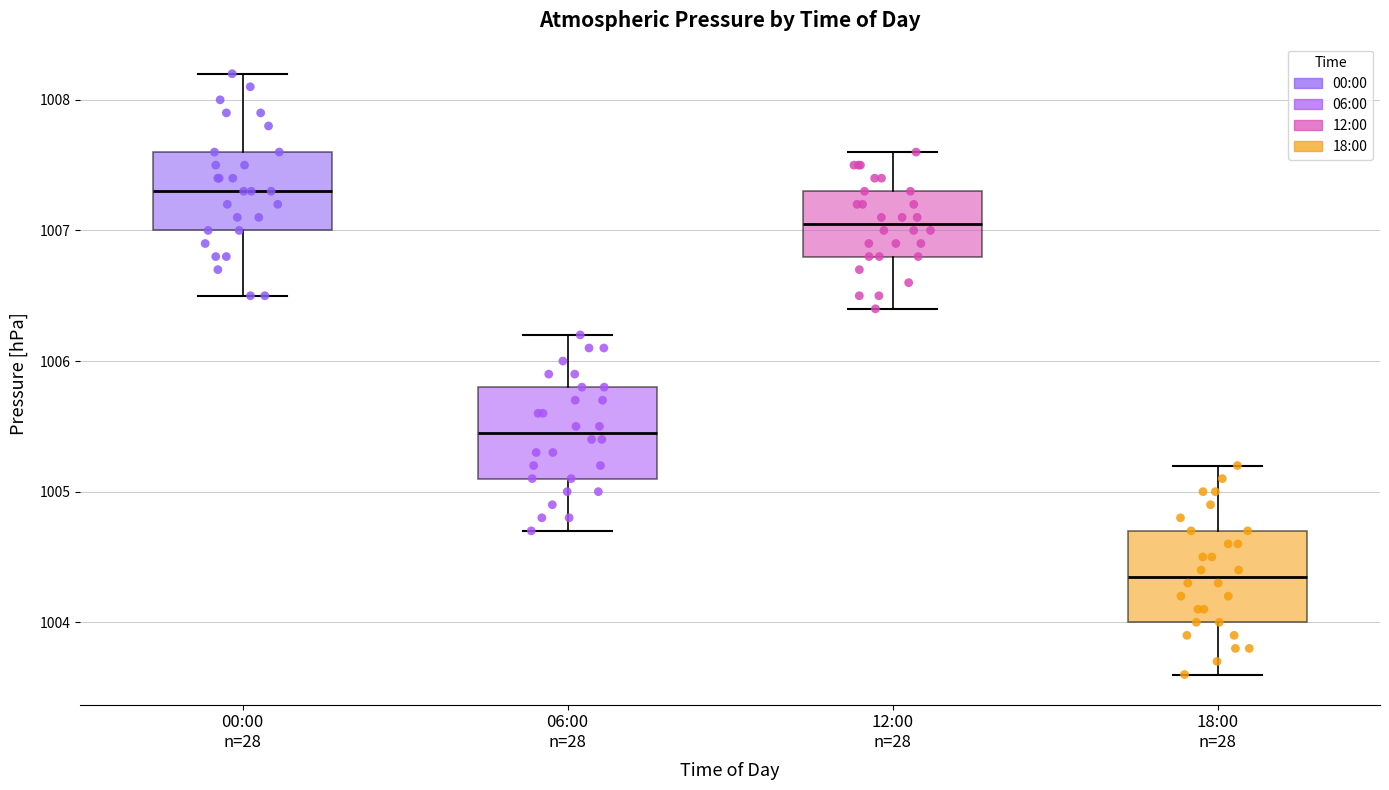

Where does the median line of the box for 18:00 n=28 sit on the y-axis? The values are not printed on the chart, so give them approximately, as read against the axis.

1004.4